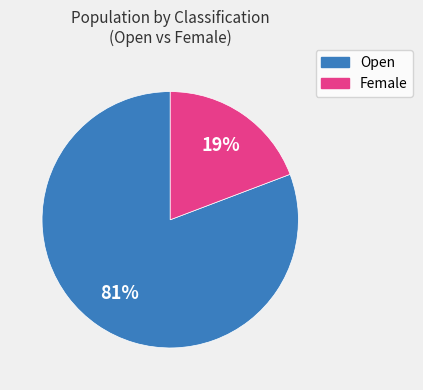

How many slices are in this pie chart?

2